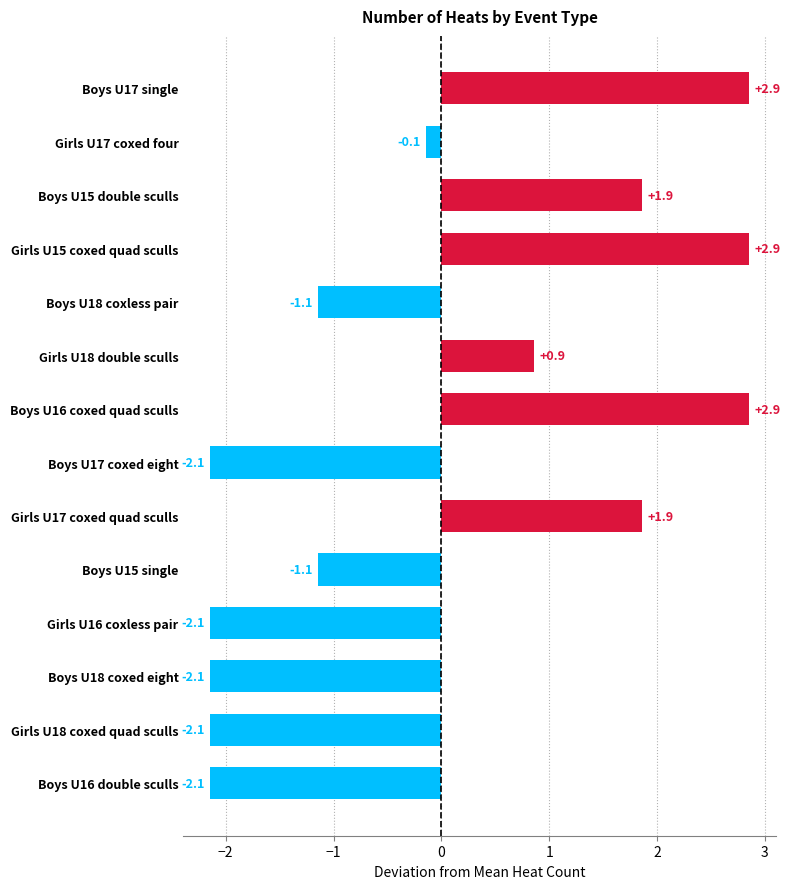

What is the difference between the second highest and minimum values?

5.0